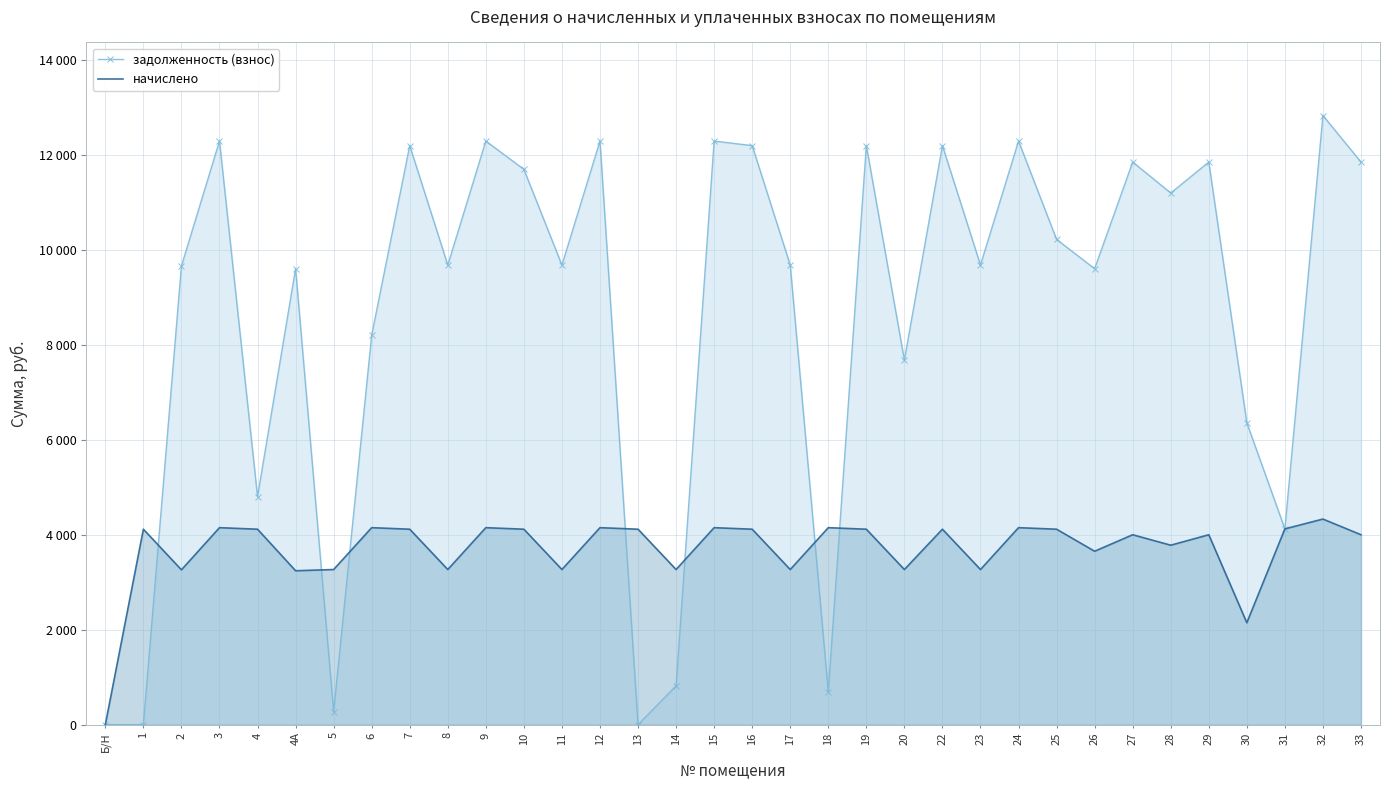

Reading right to left, list all the values displayed in this chart.

задолженность (взнос): 33=11846.4	32=12825.6	31=4120.9	30=6355.2	29=11846.4	28=11193.6	27=11846.4	26=9600.0	25=10216.7	24=12288.0	23=9676.8	22=12192.0	20=7676.8	19=12192.0	18=691.2	17=9676.8	16=12192.0	15=12288.0	14=816.5	13=0.0	12=12288.0	11=9676.8	10=11692.0	9=12288.0	8=9676.8	7=12192.0	6=8199.2	5=272.2	4А=9600.0	4=4800.6	3=12288.0	2=9657.6	1=1.1	Б/Н=0.0
начислено: 33=3998.2	32=4328.6	31=4121.3	30=2144.9	29=3998.2	28=3777.8	27=3998.2	26=3650.9	25=4114.8	24=4147.2	23=3265.9	22=4114.8	20=3265.9	19=4114.8	18=4147.2	17=3265.9	16=4114.8	15=4147.2	14=3265.9	13=4114.8	12=4147.2	11=3265.9	10=4114.8	9=4147.2	8=3265.9	7=4114.8	6=4147.2	5=3265.9	4А=3240.0	4=4114.8	3=4147.2	2=3259.4	1=4114.8	Б/Н=0.0